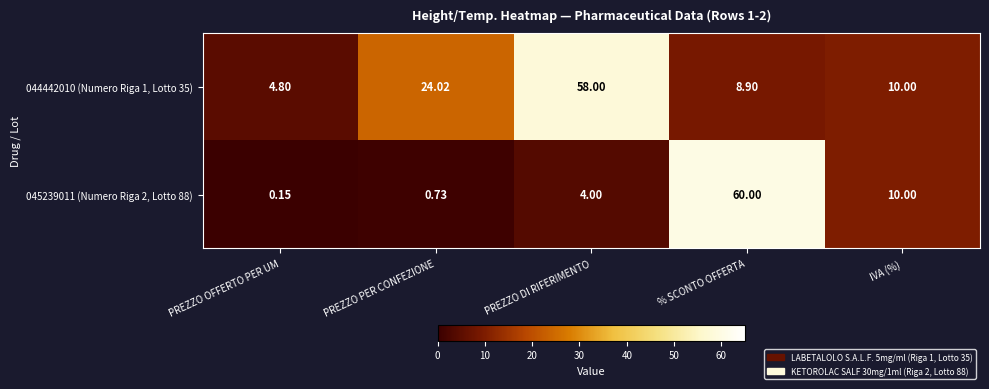

List the series in order of their overall mean, highest first.

044442010 (Numero Riga 1, Lotto 35), 045239011 (Numero Riga 2, Lotto 88)